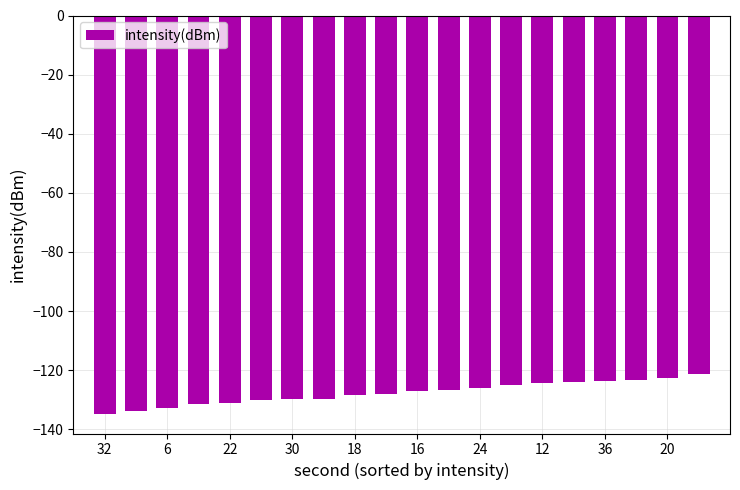

How many distinct data groups are displayed?

1